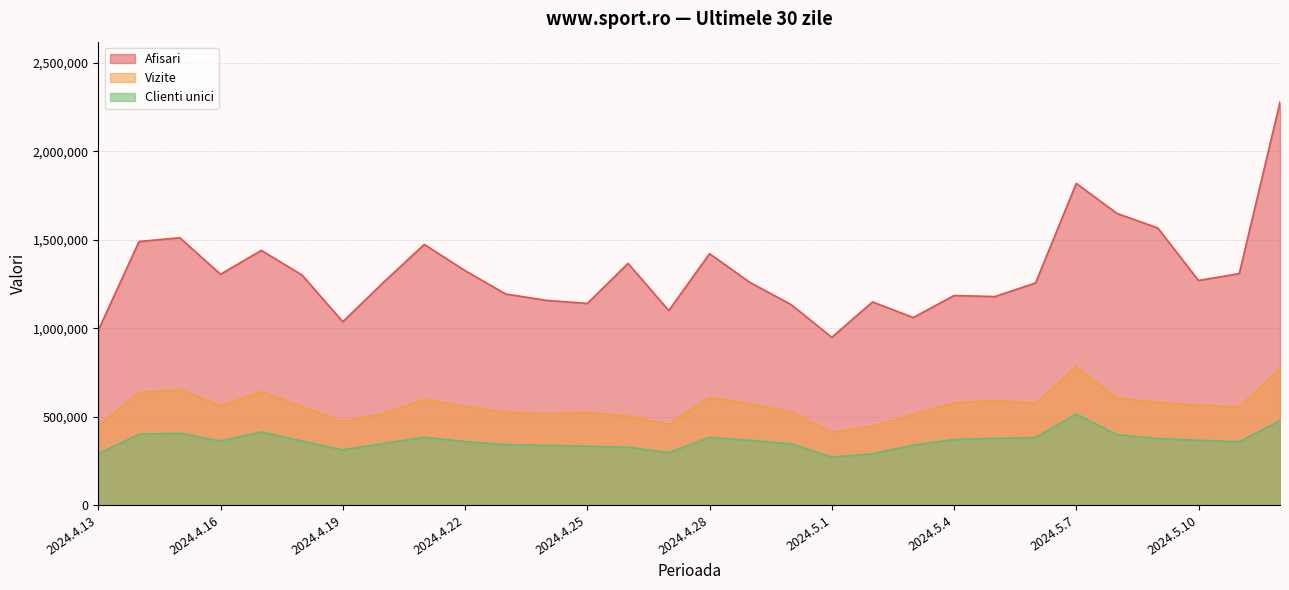

What is the maximum value shown in the chart?

2278319